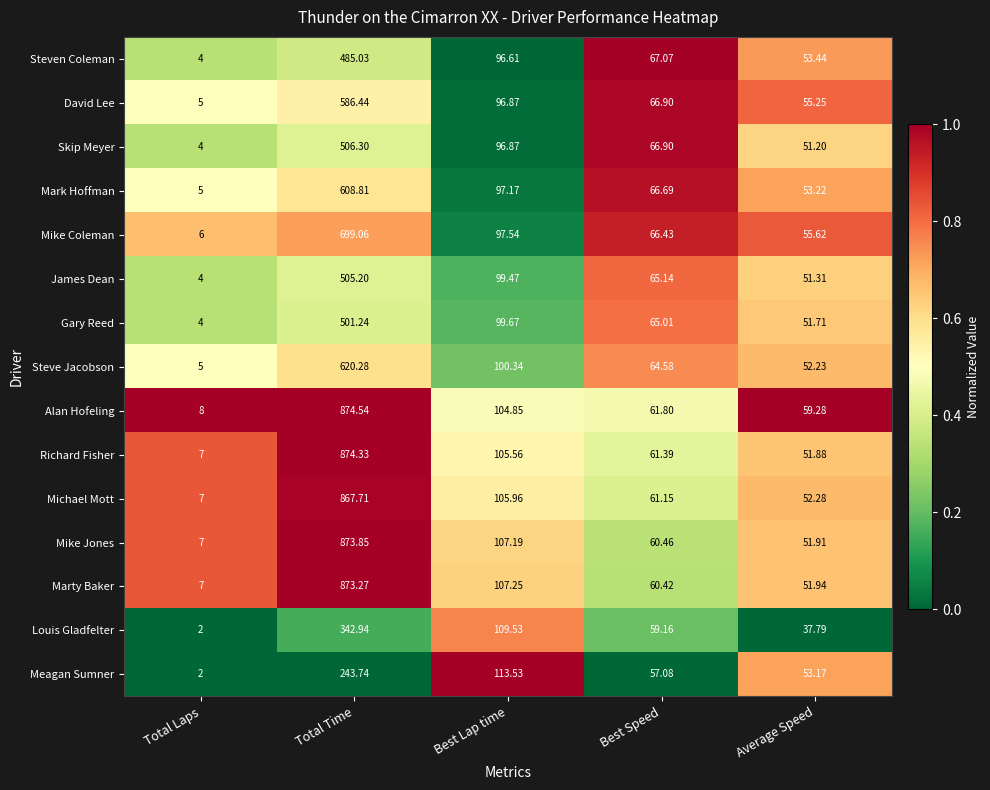

At which label does Mike Coleman first exceed 66?

Total Time